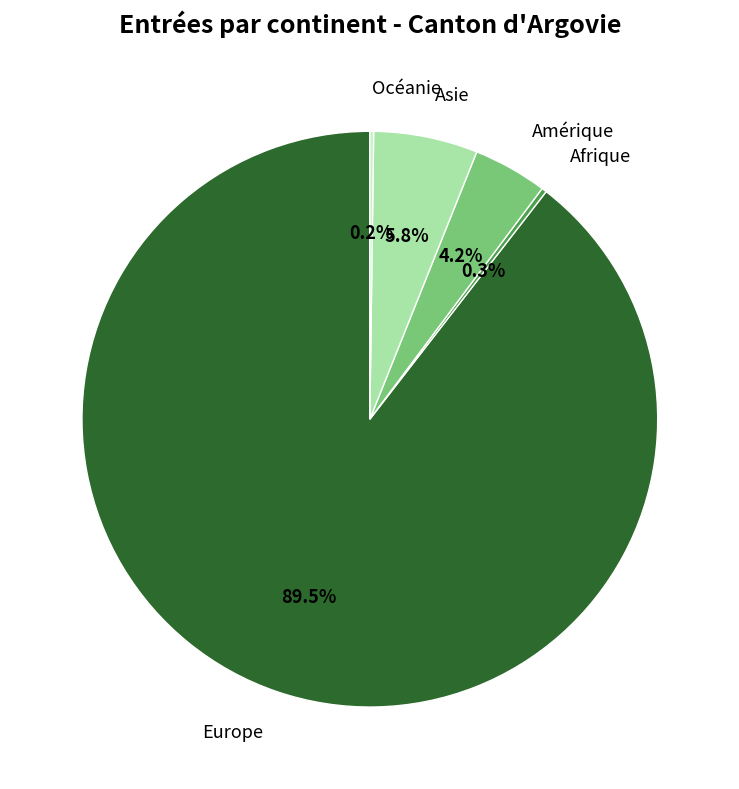

Which slice is the largest?

Europe